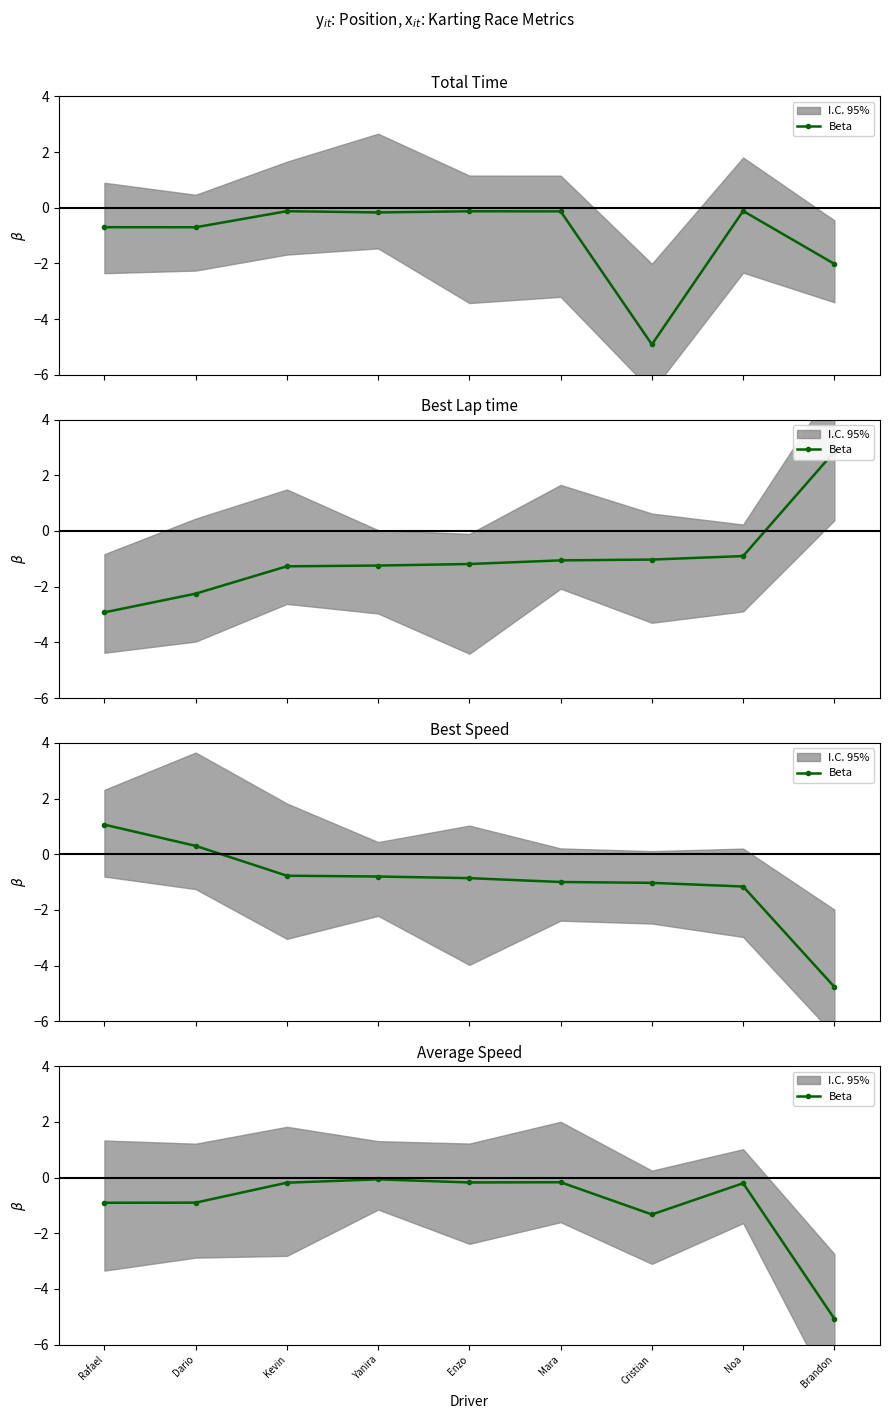

How many lines are shown in the chart?

1